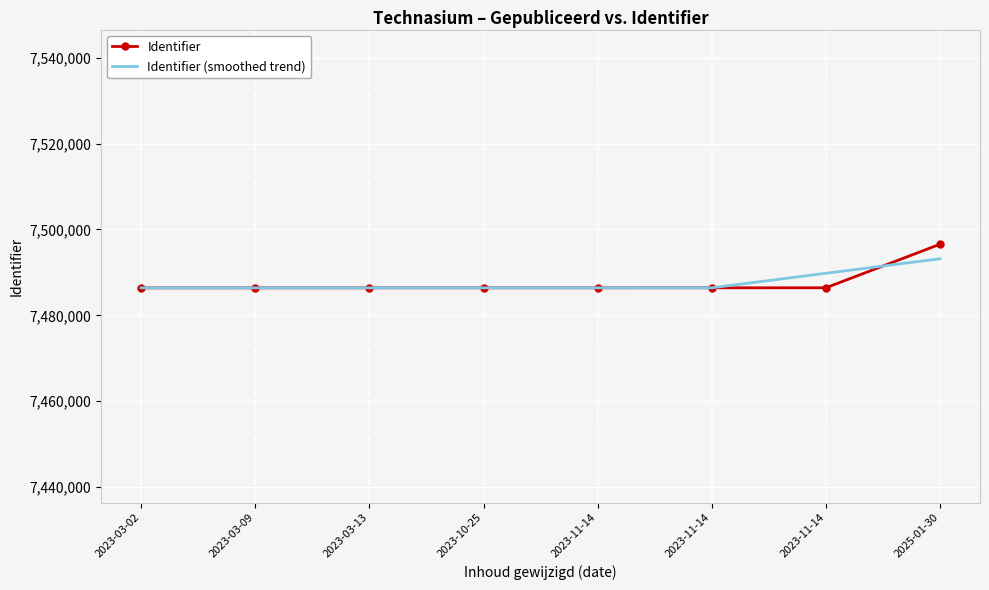

Which series ends up on top after the final intersection of Identifier (smoothed trend) and Identifier?

Identifier